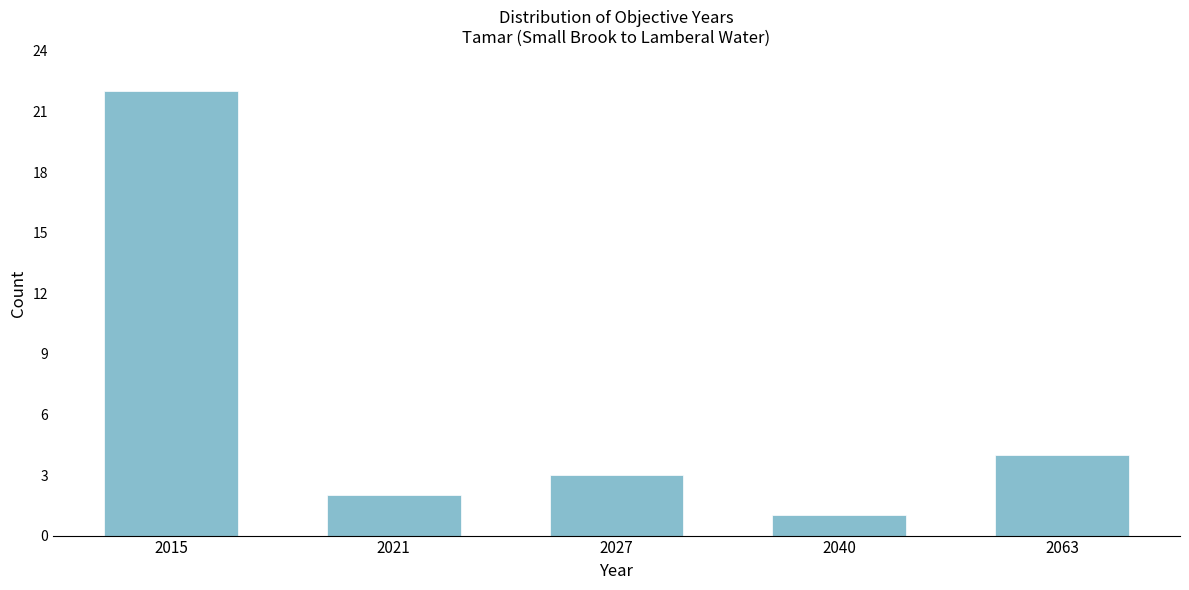

Reading right to left, extract all data points from this chart.

4	1	3	2	22